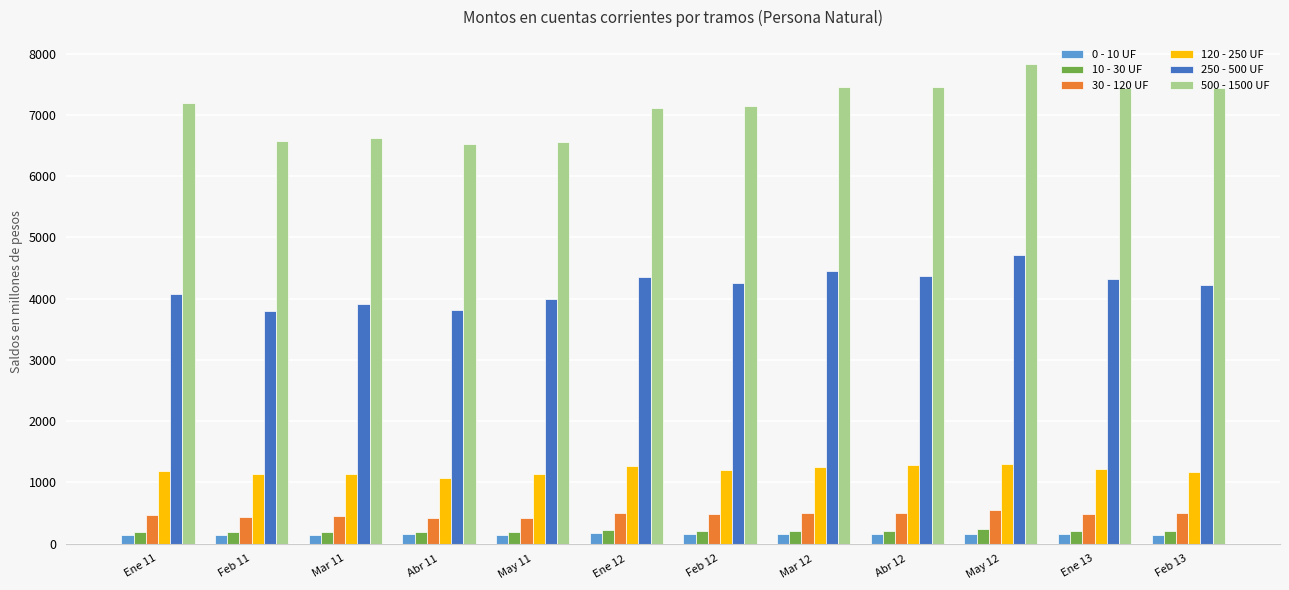

How many groups of bars are there?

12